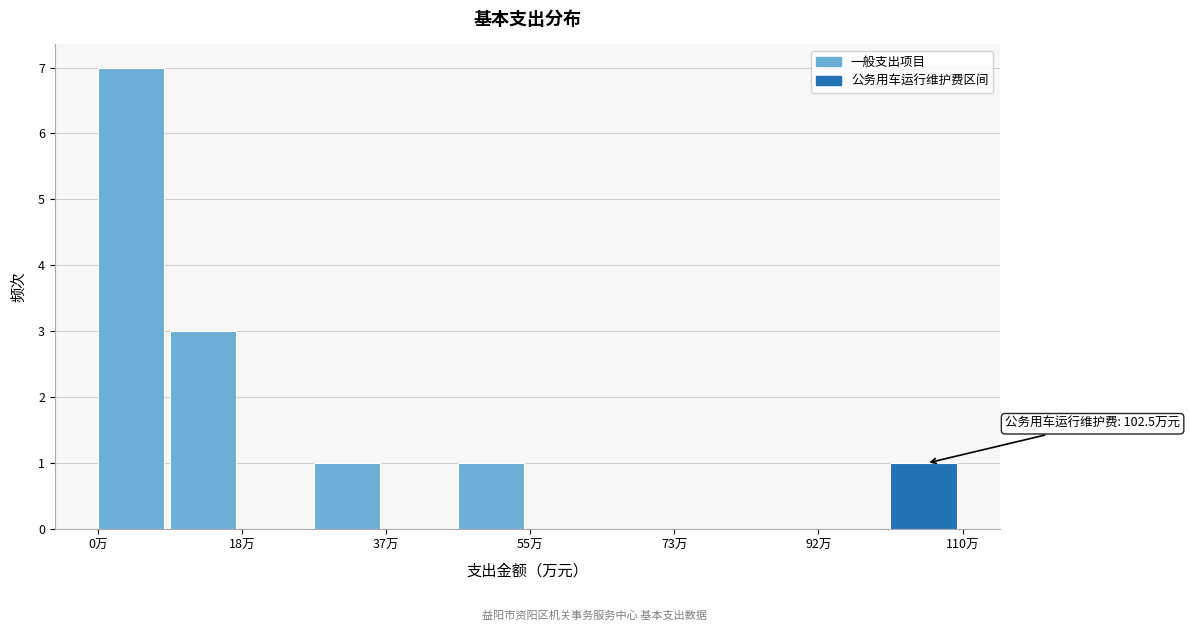

Over which range of the x-axis is the bar tallest?

0 to 10